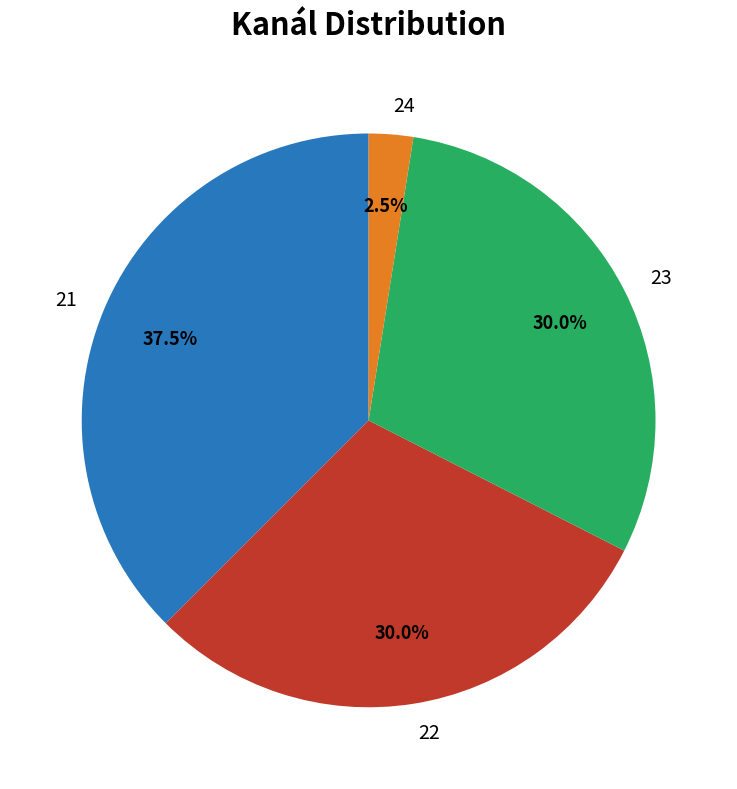

What is the ratio of the value at 22 to the value at 21?

0.8